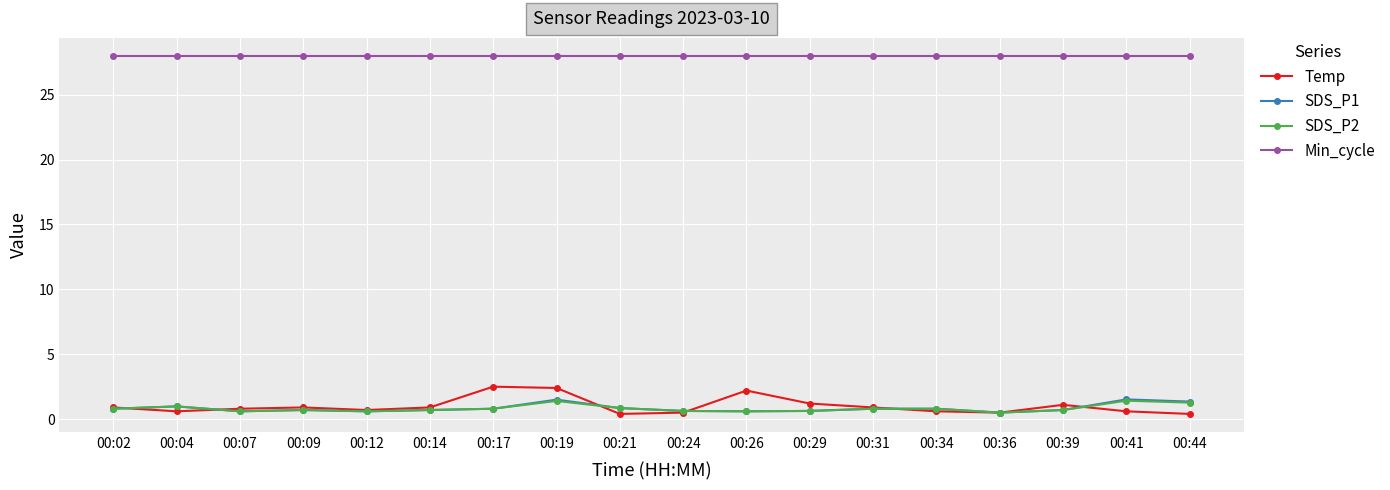

What is the value of the SDS_P1 point at the 18th from the left?

1.4